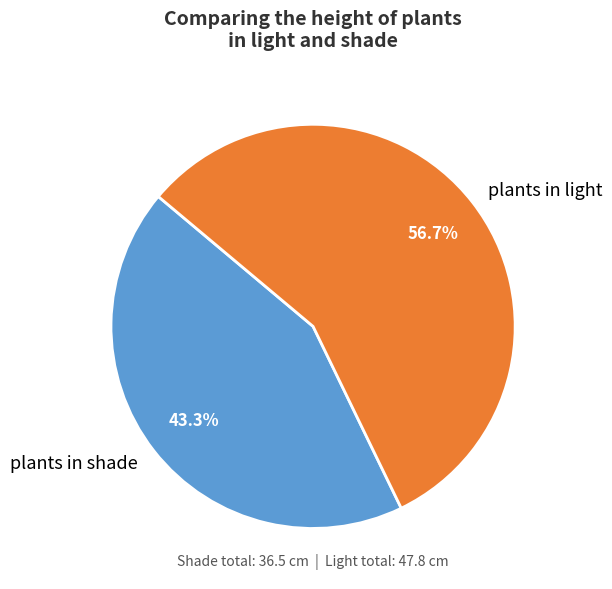

Which category accounts for the majority?

plants in light